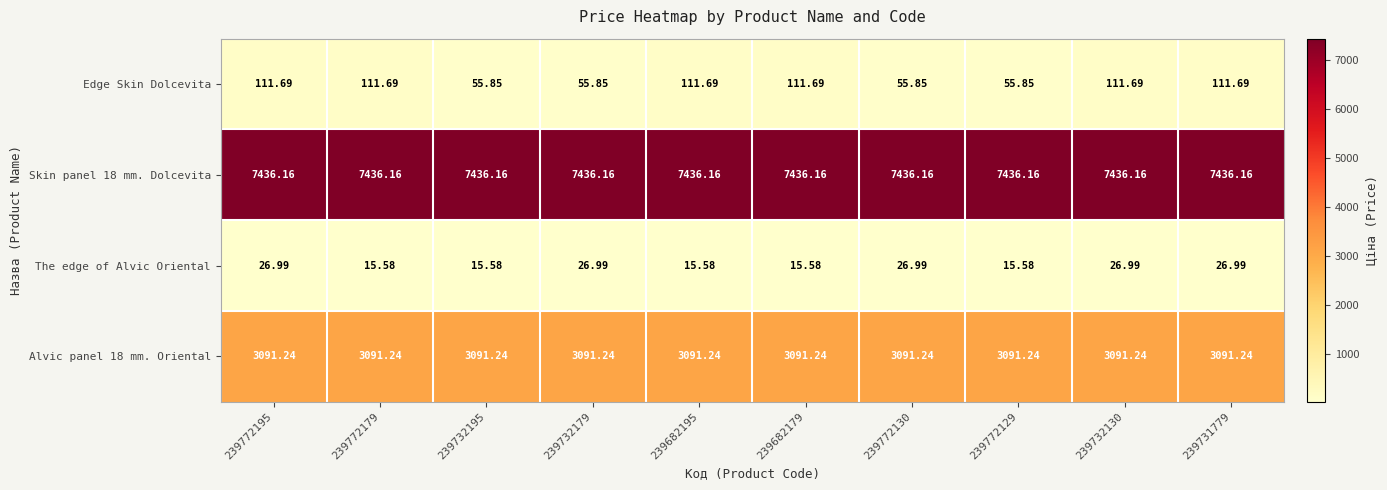

Between 239772129 and 239732130, which series saw the biggest shift?

Edge Skin Dolcevita